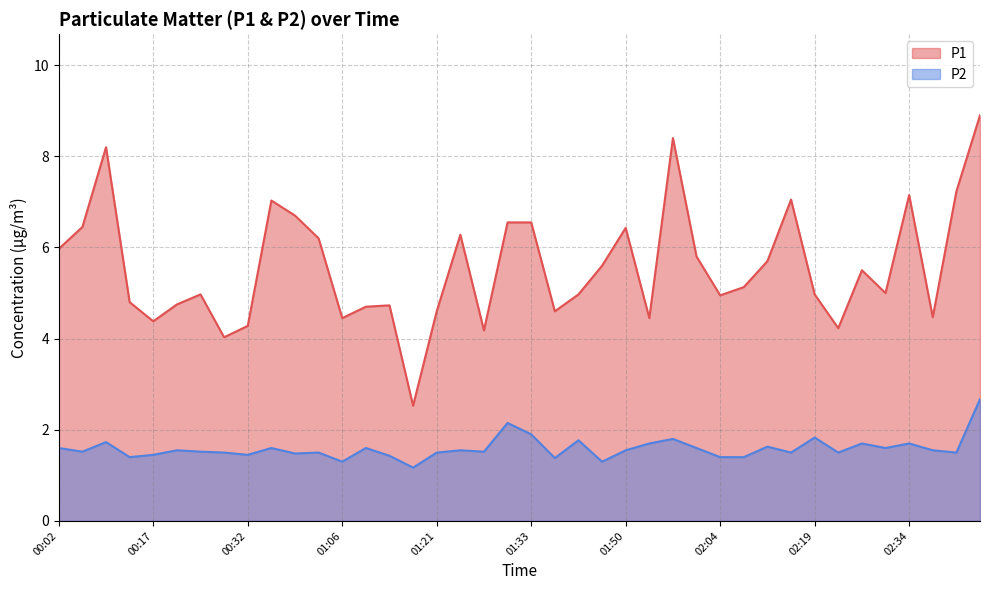

Is it true that P1 equals 6.8 at 00:17?

False